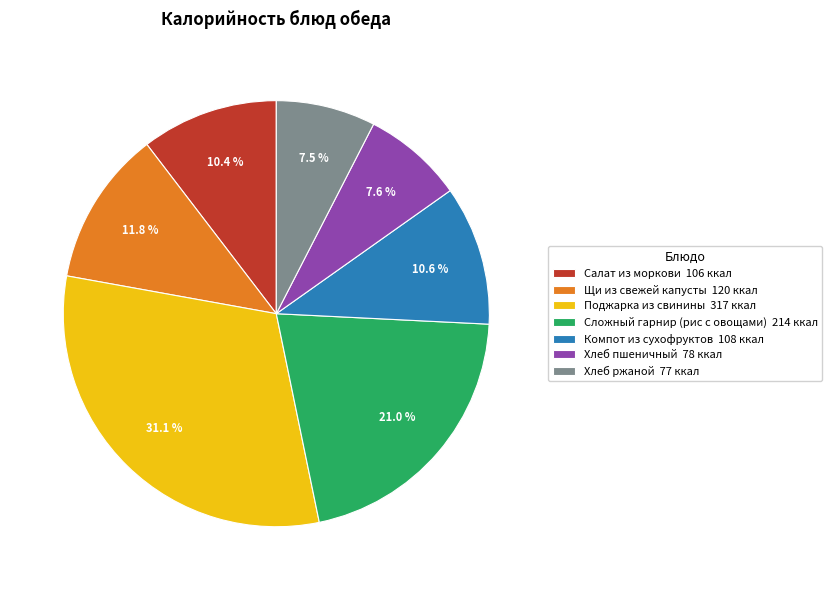

Between Щи из свежей капусты and Салат из моркови, which is larger?

Щи из свежей капусты